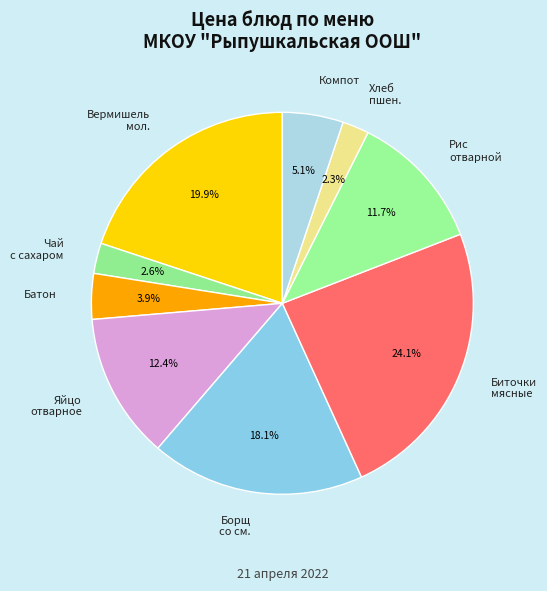

How many segments does this pie chart have?

9